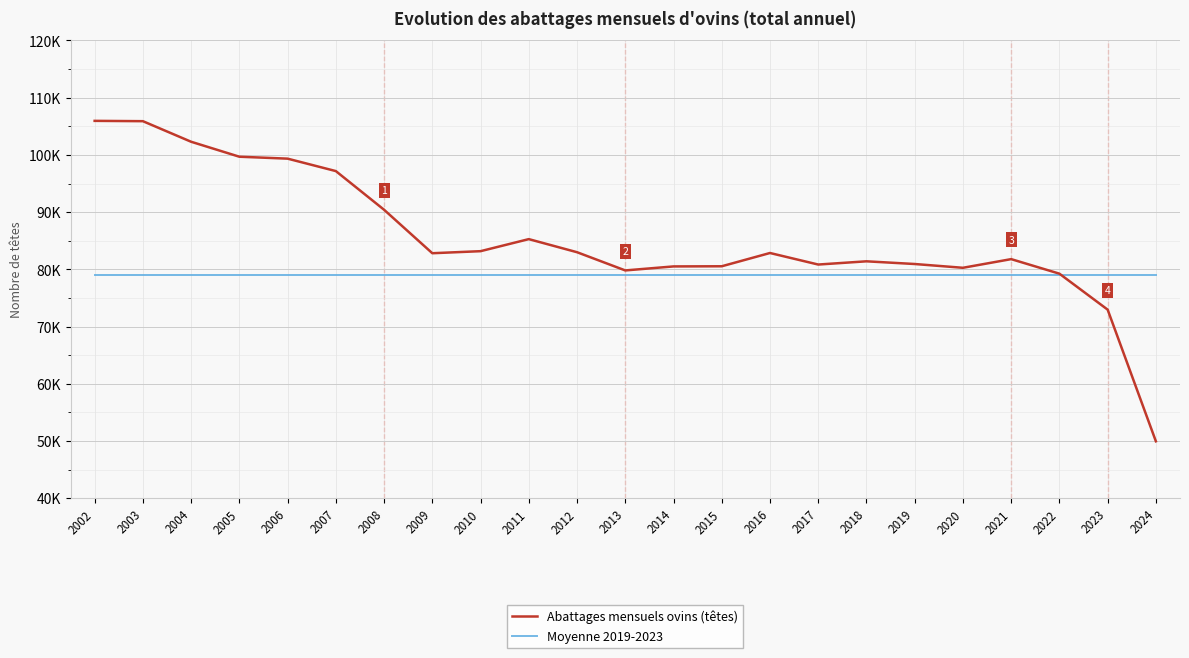

How many times do Abattages mensuels ovins (têtes) and Moyenne 2019-2023 cross each other?

1